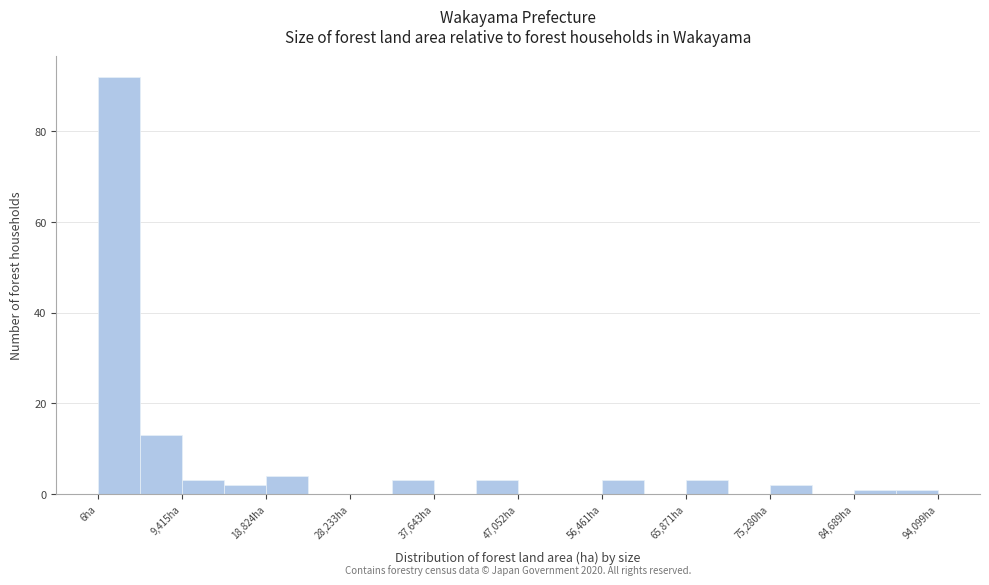

Which range on the x-axis has the tallest bar?

0 to 5000